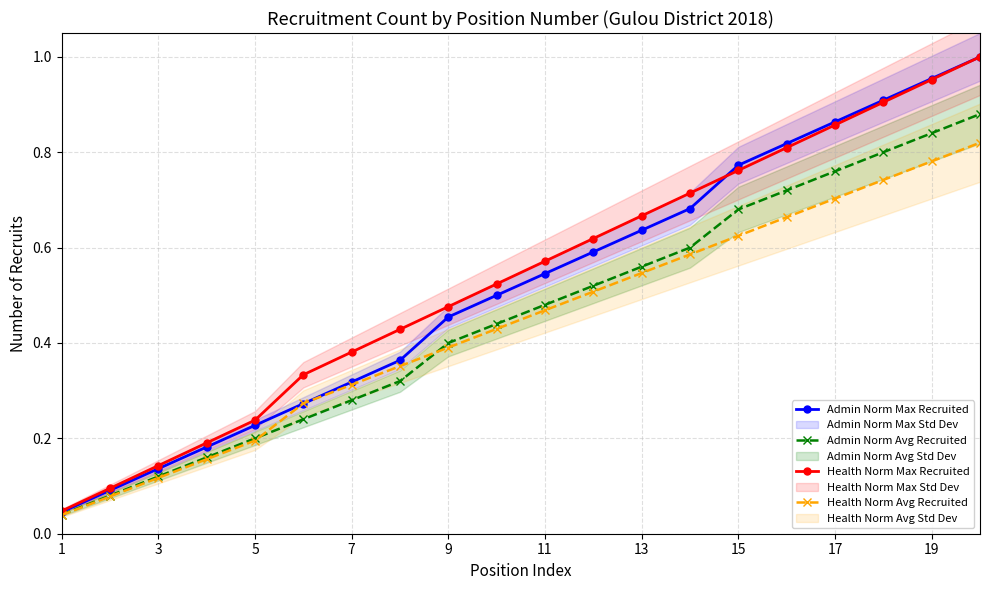

The Health Norm Avg Recruited series shows 0.4 at 9. True or false?

True